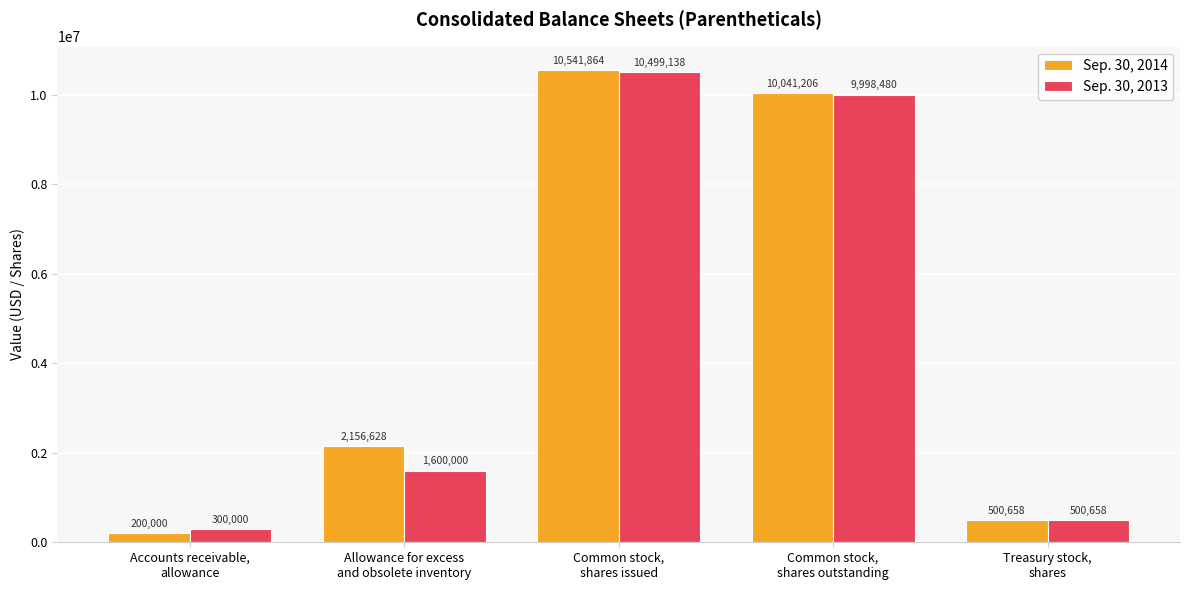

Rank the series by their maximum value, from highest to lowest.

Sep. 30, 2014, Sep. 30, 2013